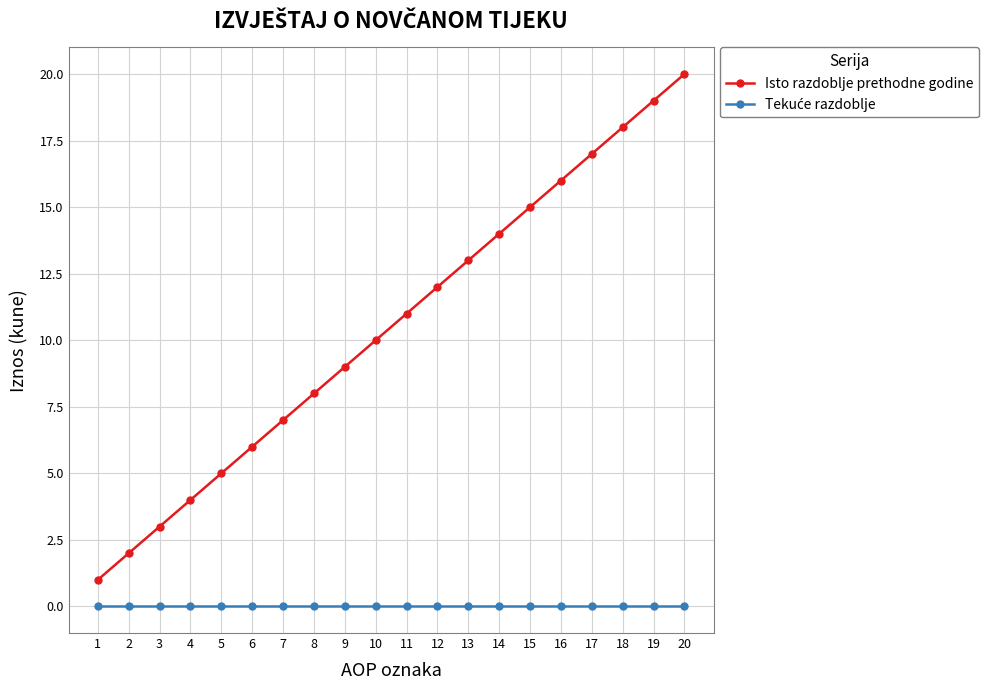

Which series has the widest spread of values?

Isto razdoblje prethodne godine